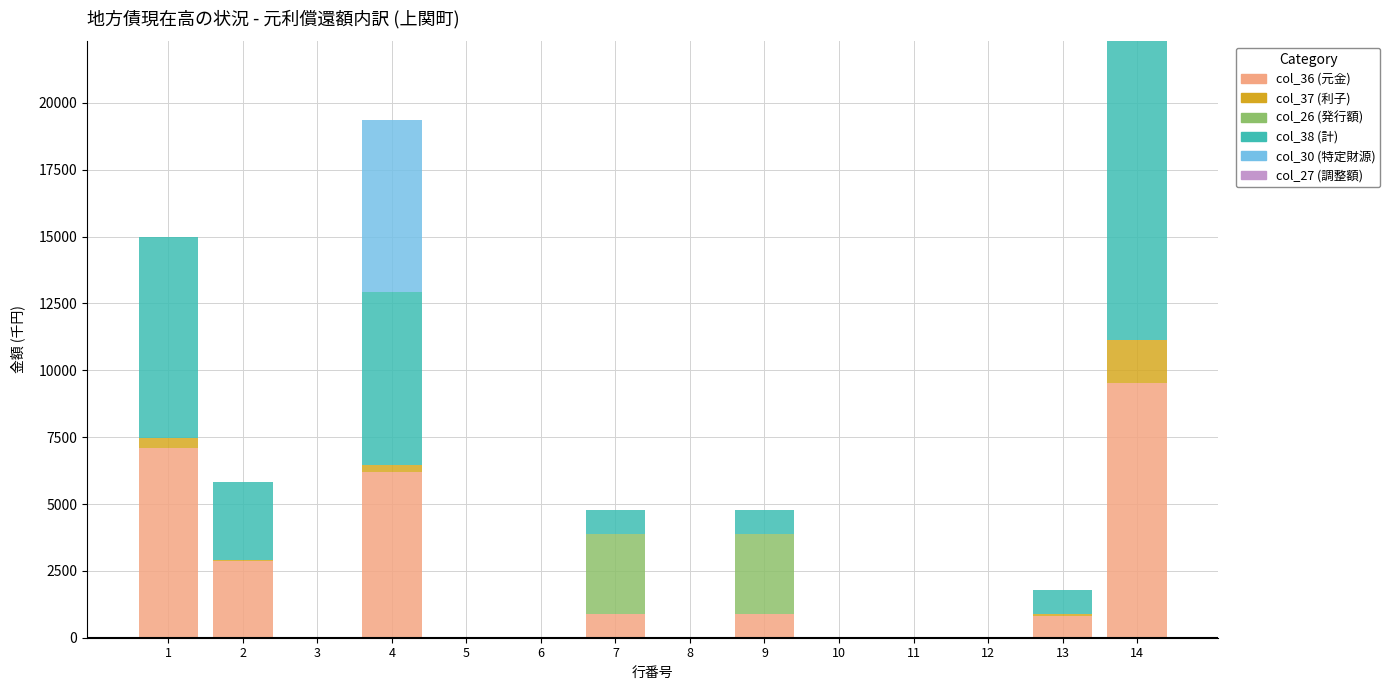

At how many categories does at least one series exceed 5317?

3